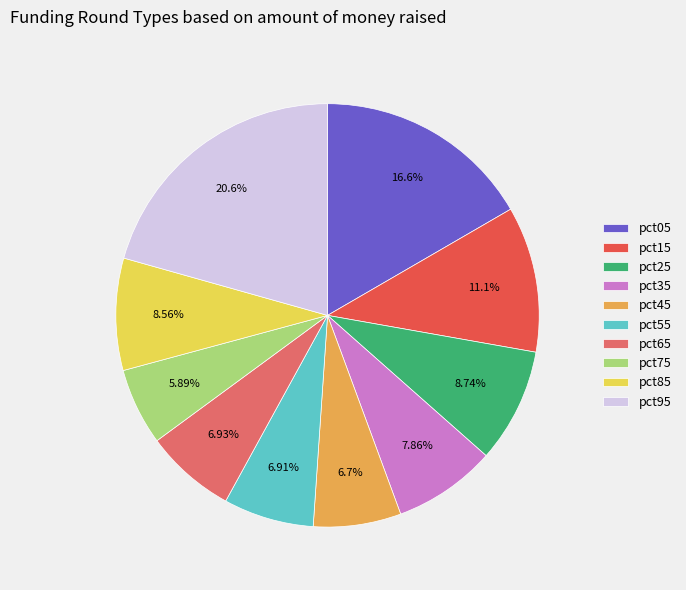

Does pct45 account for over 50% of the chart?

No